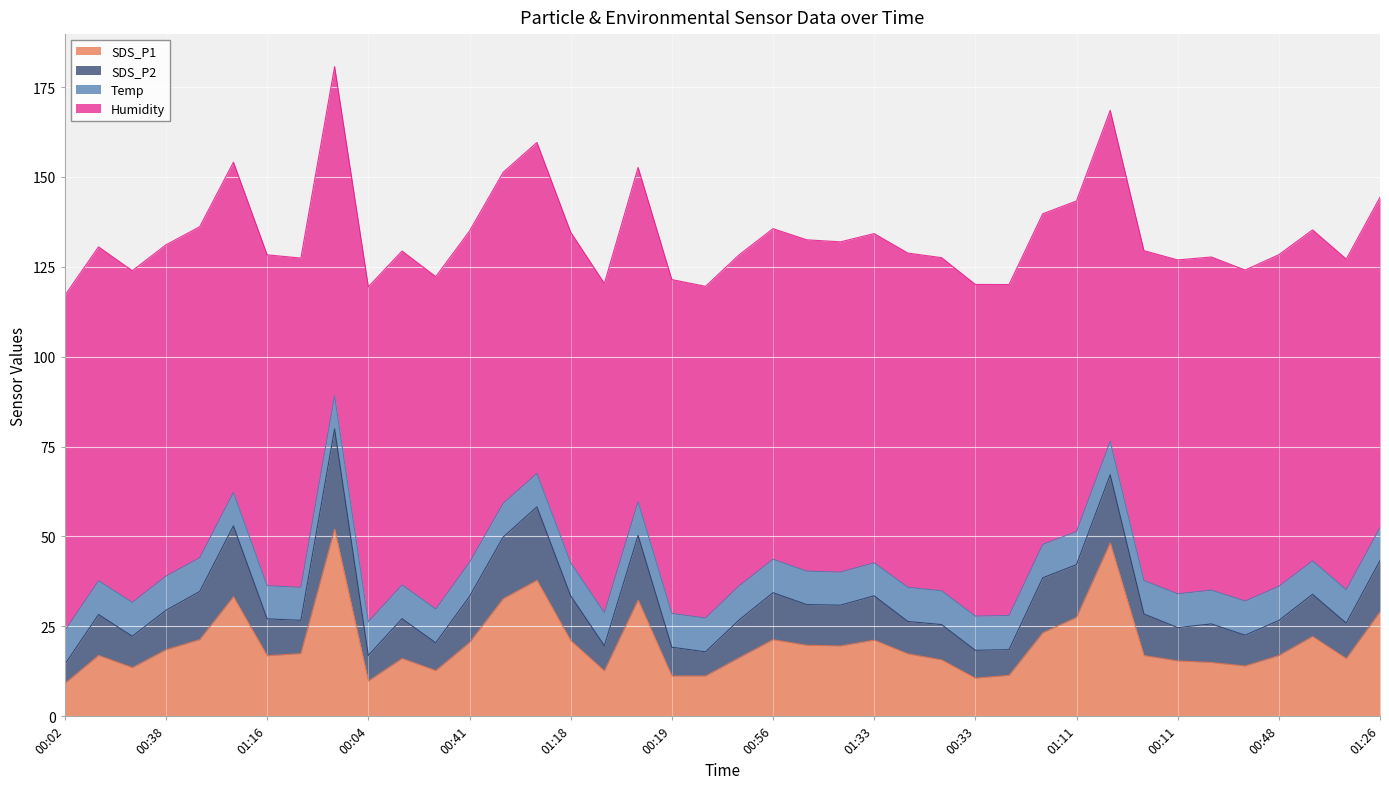

What is the difference between the maximum and minimum values in the SDS_P1 series?

42.9